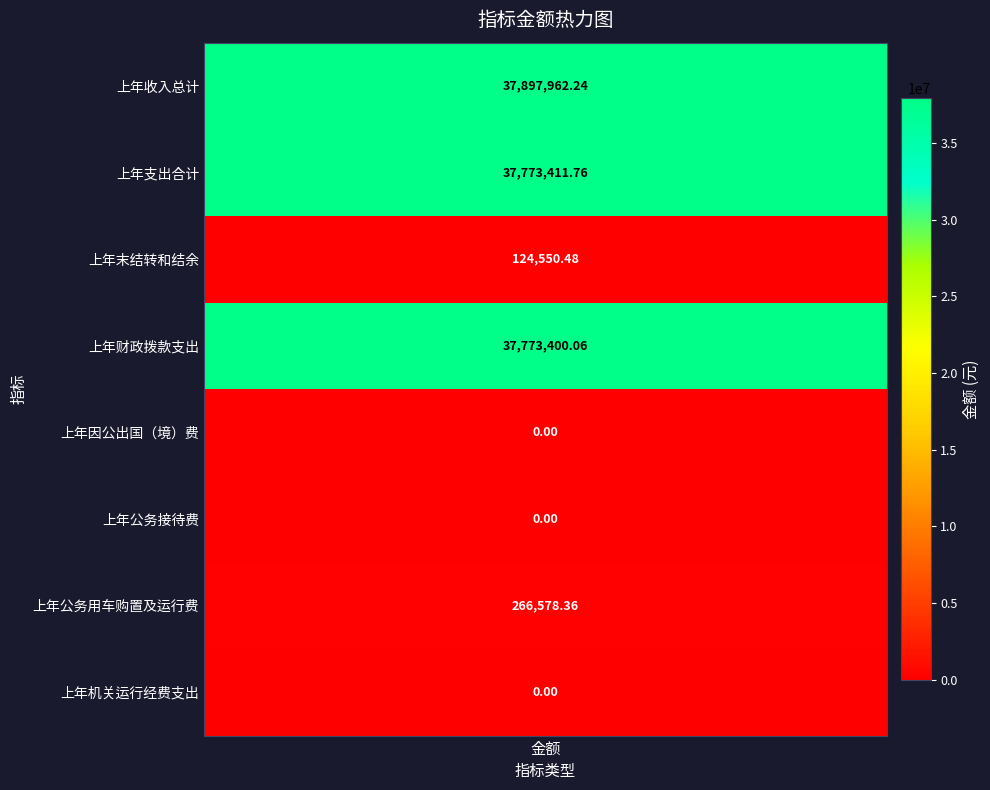

The chart shows a value of -23392035.3 at 上年因公出国（境）费. True or false?

False